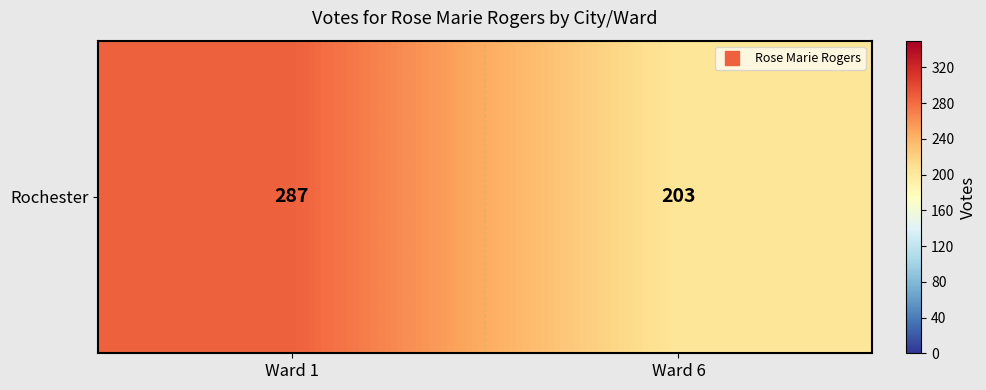

Reading left to right, extract all data points from this chart.

287	203